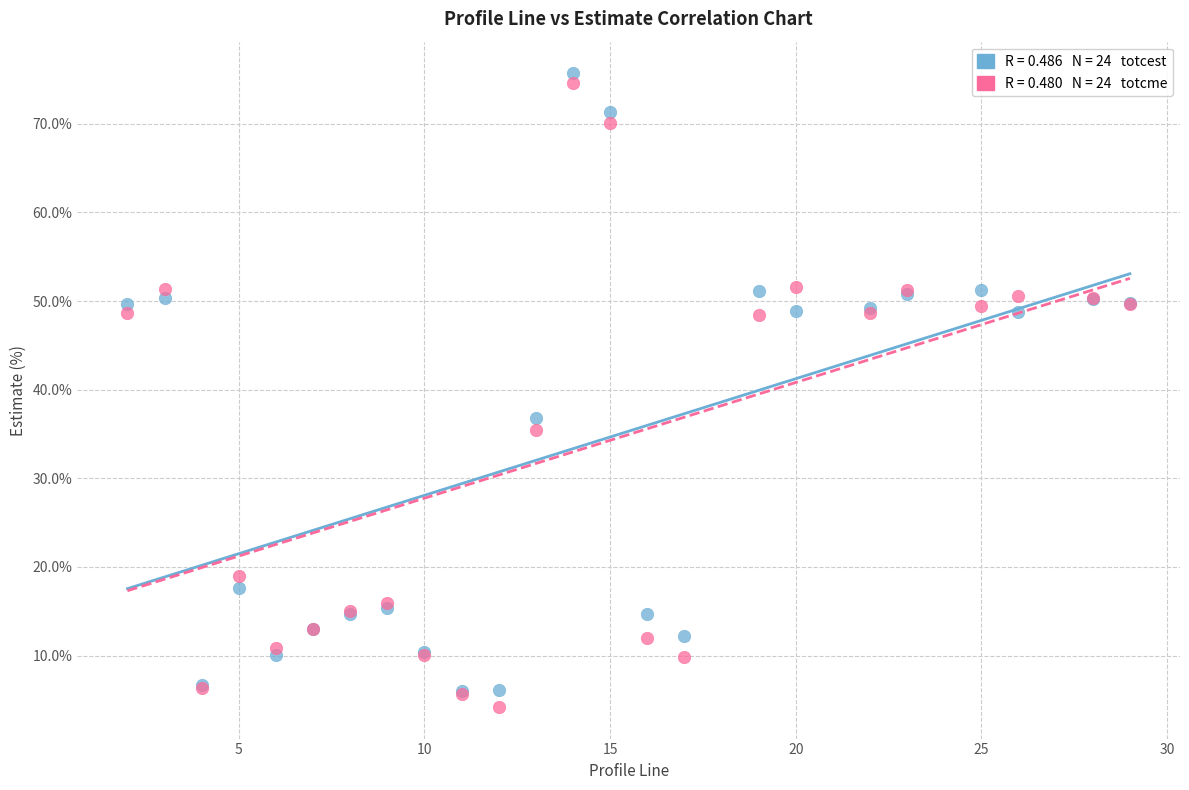

Across all series, what Y value is closest to 39?

36.8